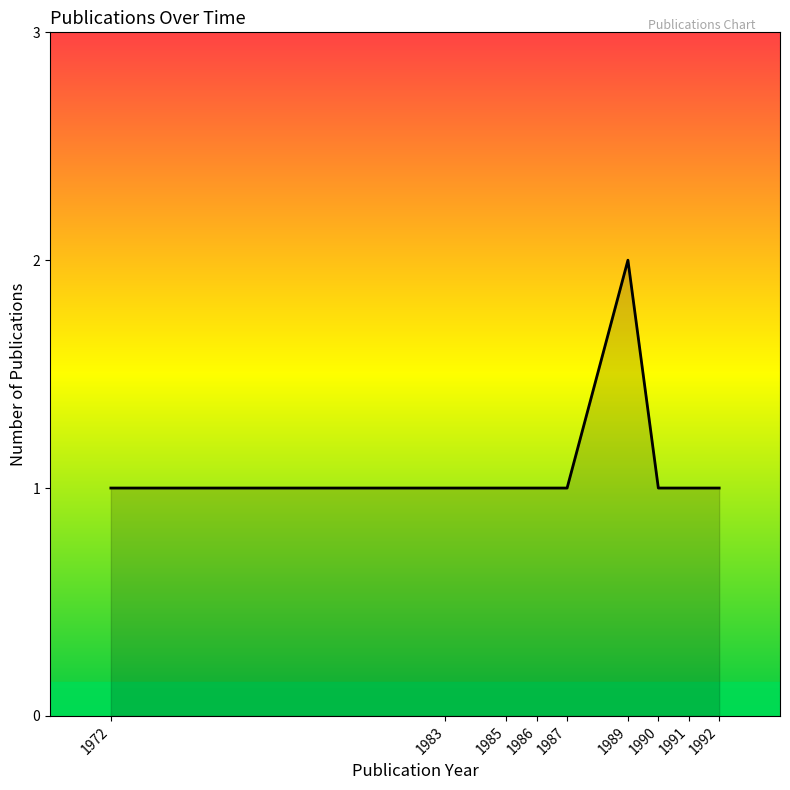

Is it true that the value at 1991 is 1?

True